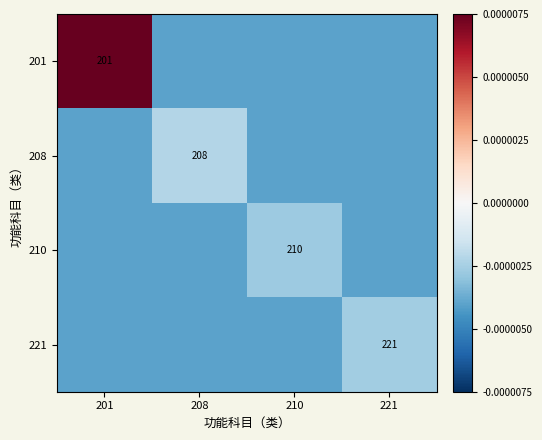

Is it true that 208 equals 208.0 at 208?

True